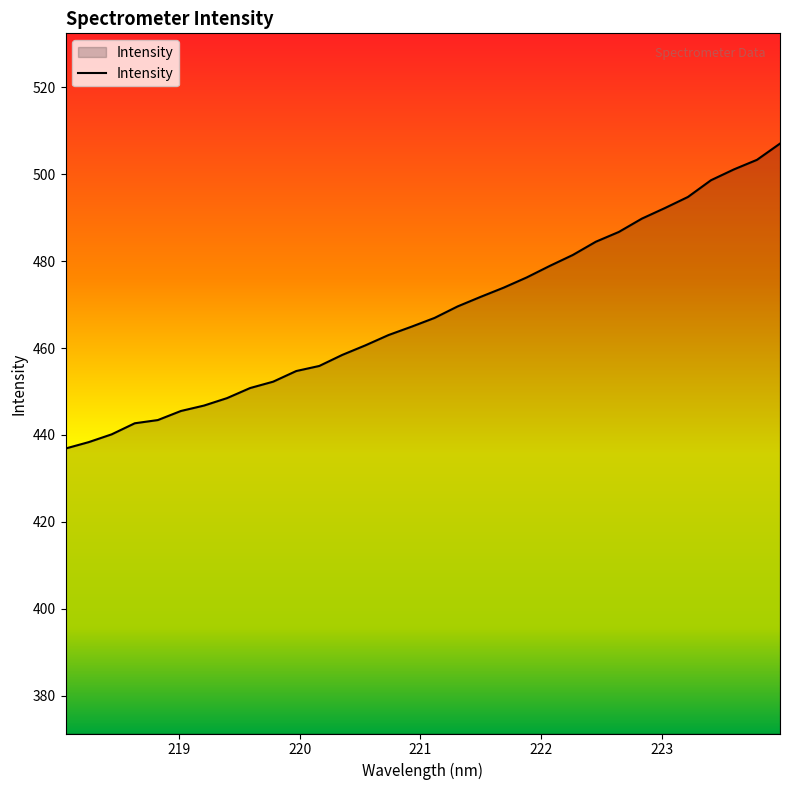

What is the maximum value shown in the chart?

507.0